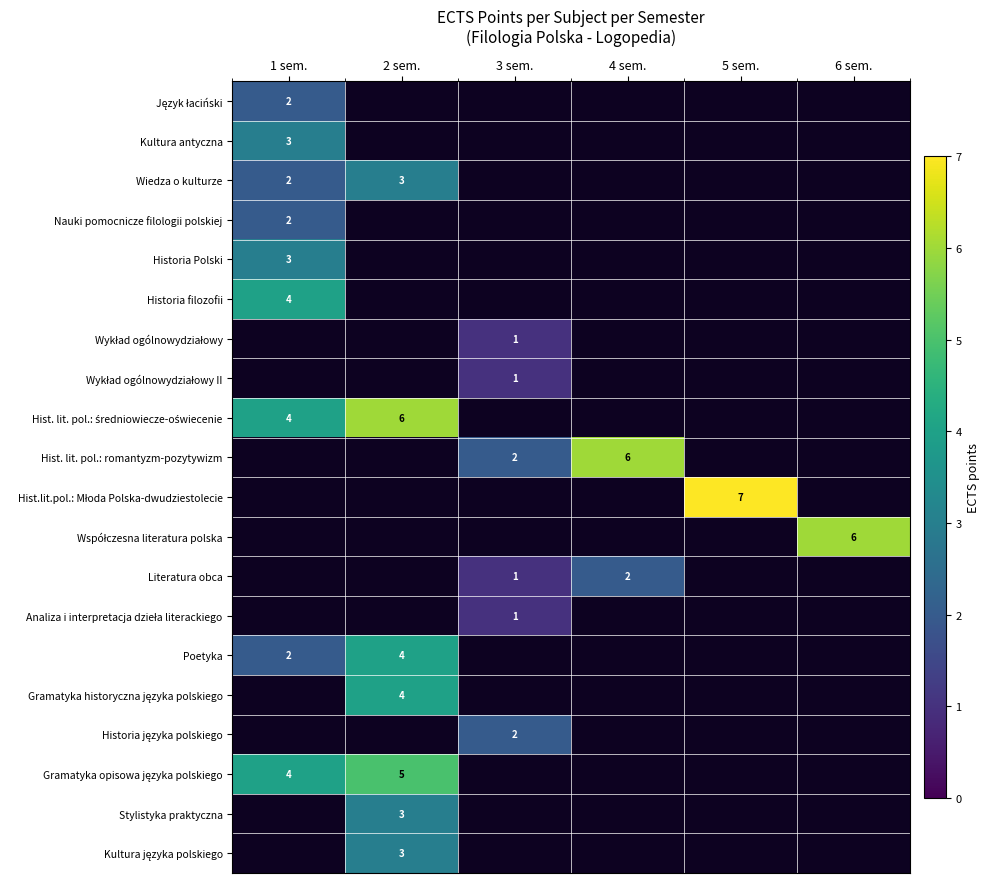

True or false: Historia Polski has a value of 1.1 at 1 sem..

False